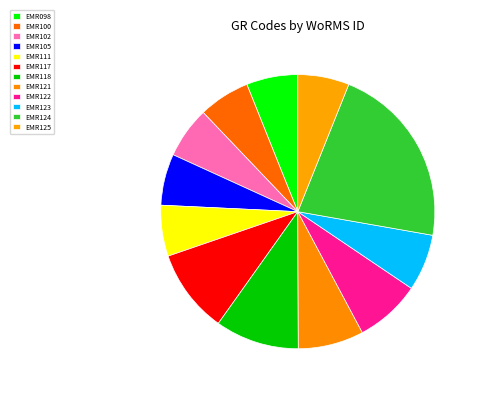

Is EMR122 the majority of the pie?

No